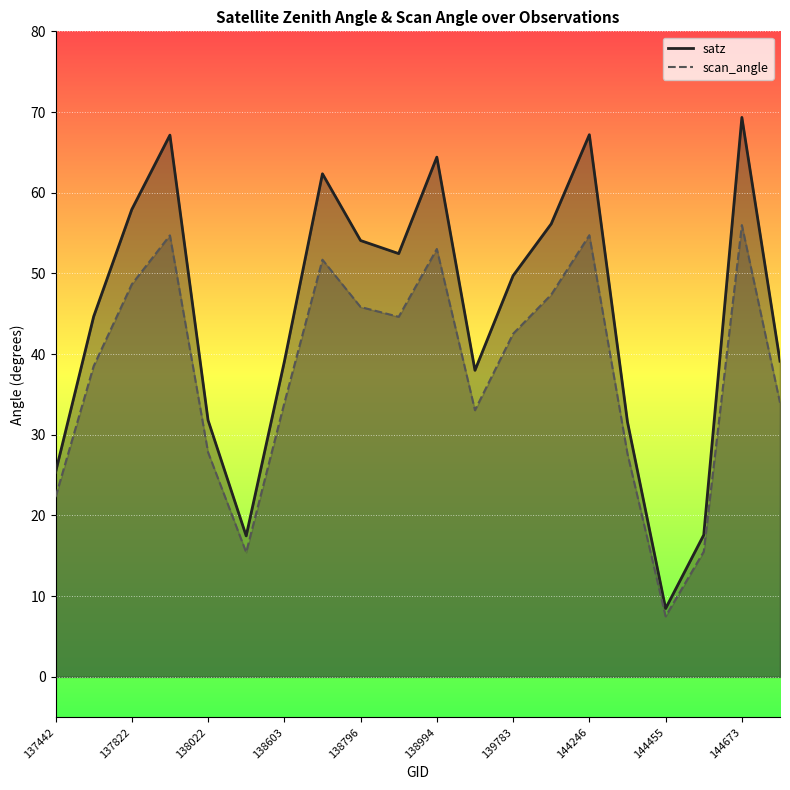

True or false: scan_angle and satz intersect in this chart.

False